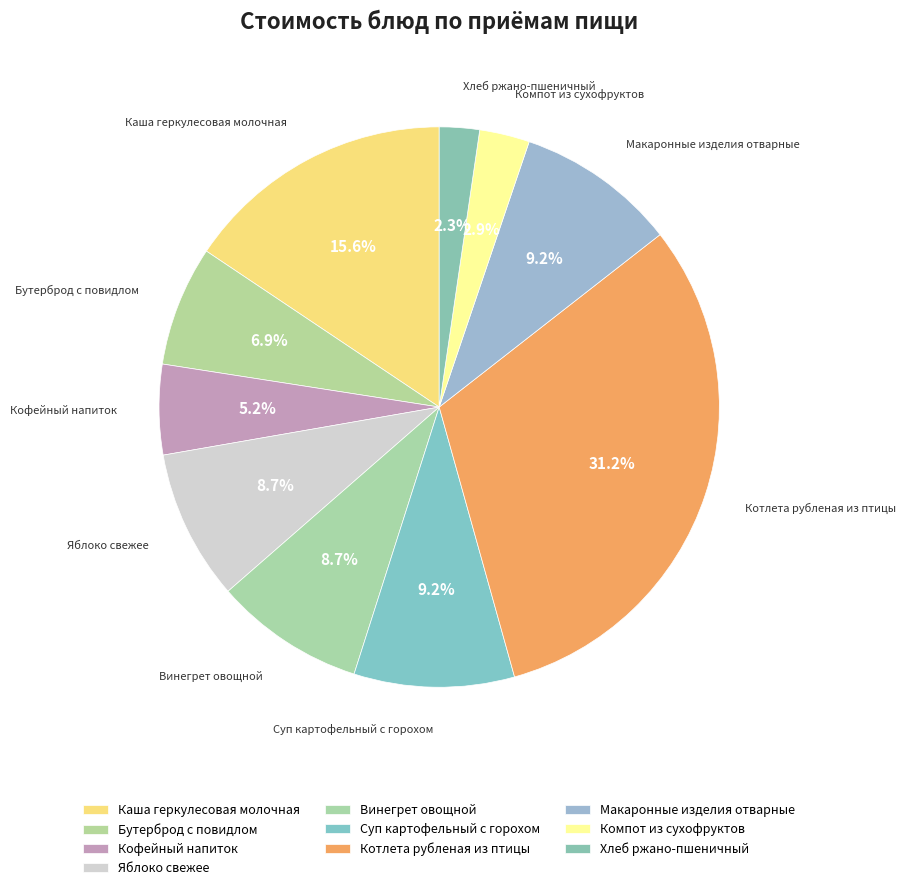

Count the number of slices in the pie.

10